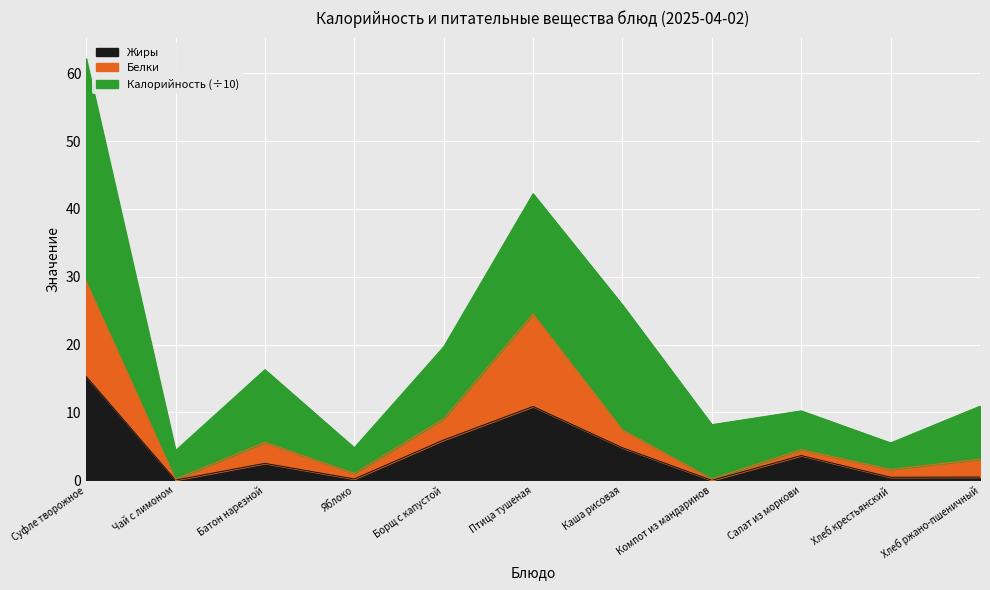

What is the highest value of the Жиры series?

15.3